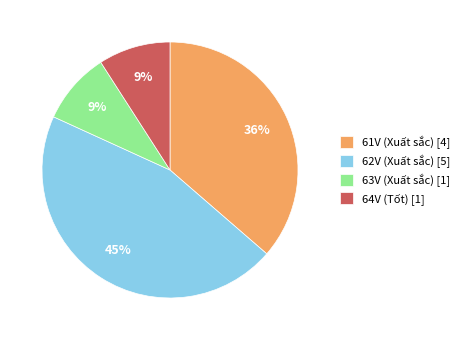

Is 64V (Tốt) the majority of the pie?

No